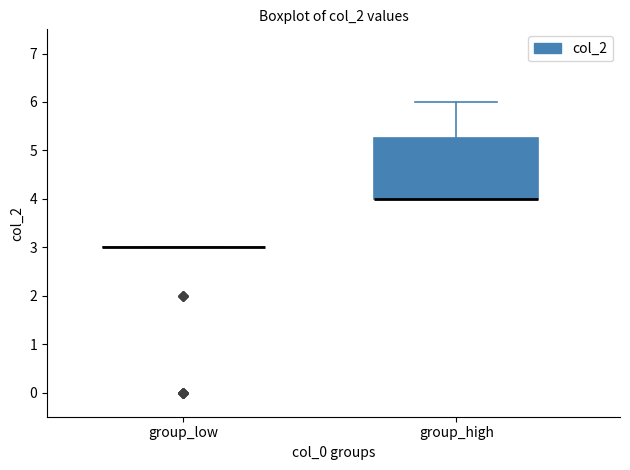

Reading left to right, transcribe this box plot: for each box, give where its median line is, the range the box spans, and where its two whiskers end, as read against the y-axis. The values are not printed on the chart, so give them approximately, as read against the axis.

group_low: box collapsed to a line at 3.0, whiskers 3.0 to 3.0
group_high: median 4.0 (drawn on the box's lower edge), box 4.0 to 5.3, whiskers 4.0 to 6.0